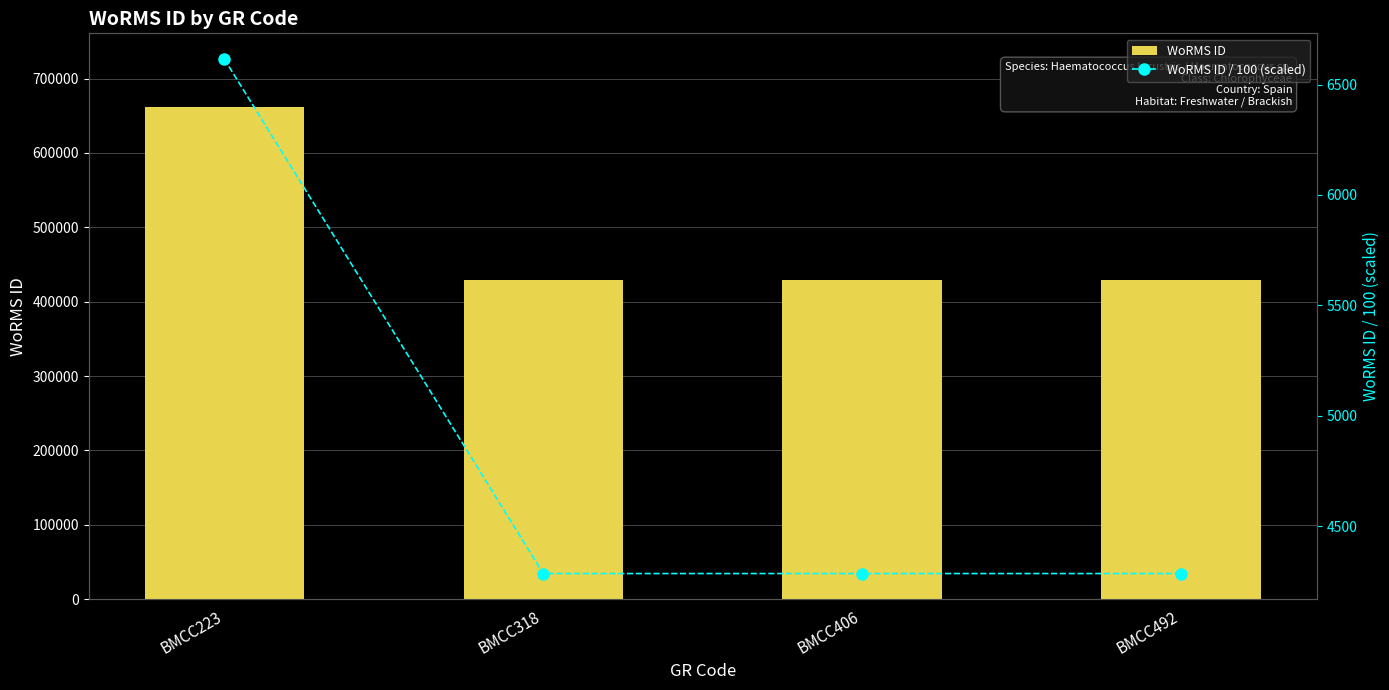

Are the bars horizontal?

No